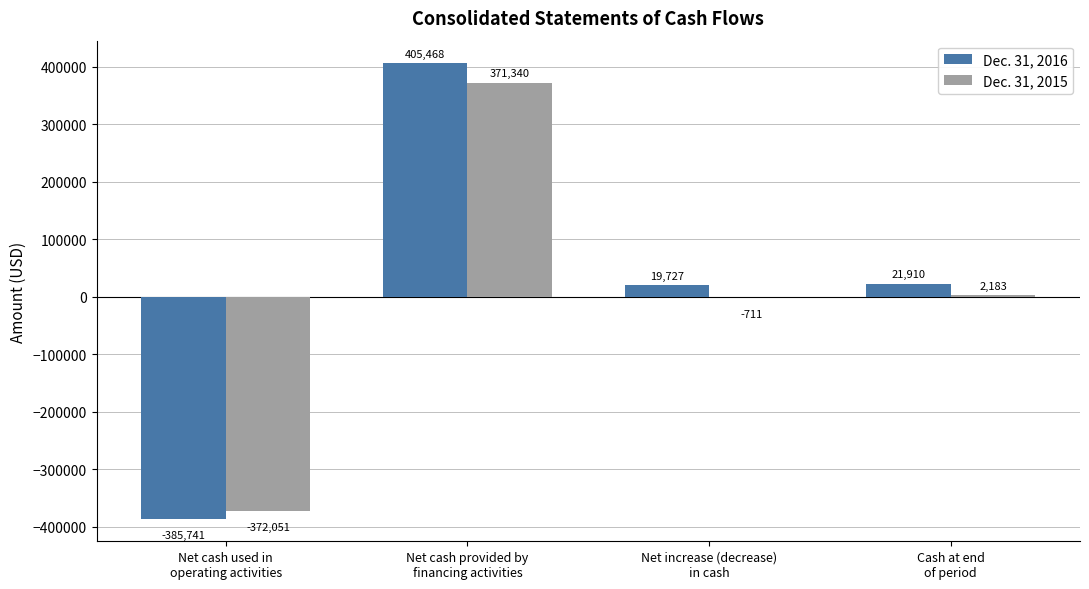

What is the highest value of the Dec. 31, 2015 series?

371340